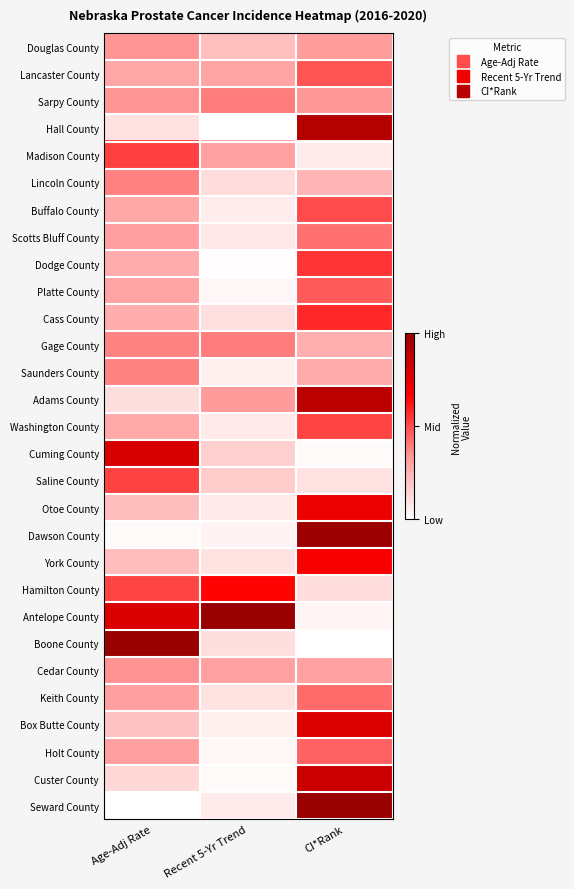

At which category is the sum across all series the highest?

CI*Rank